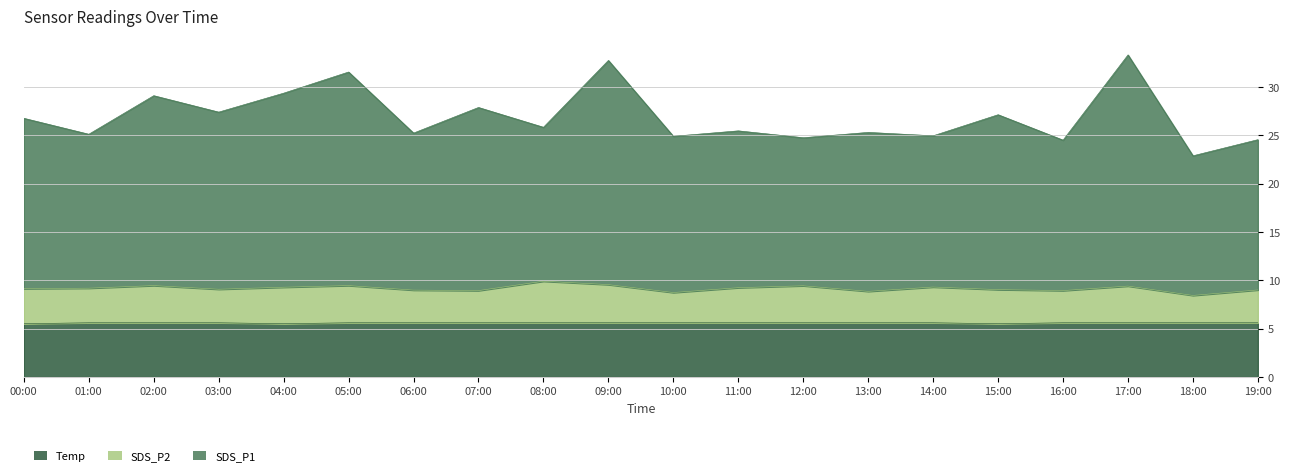

What is the minimum value for Temp?

5.5